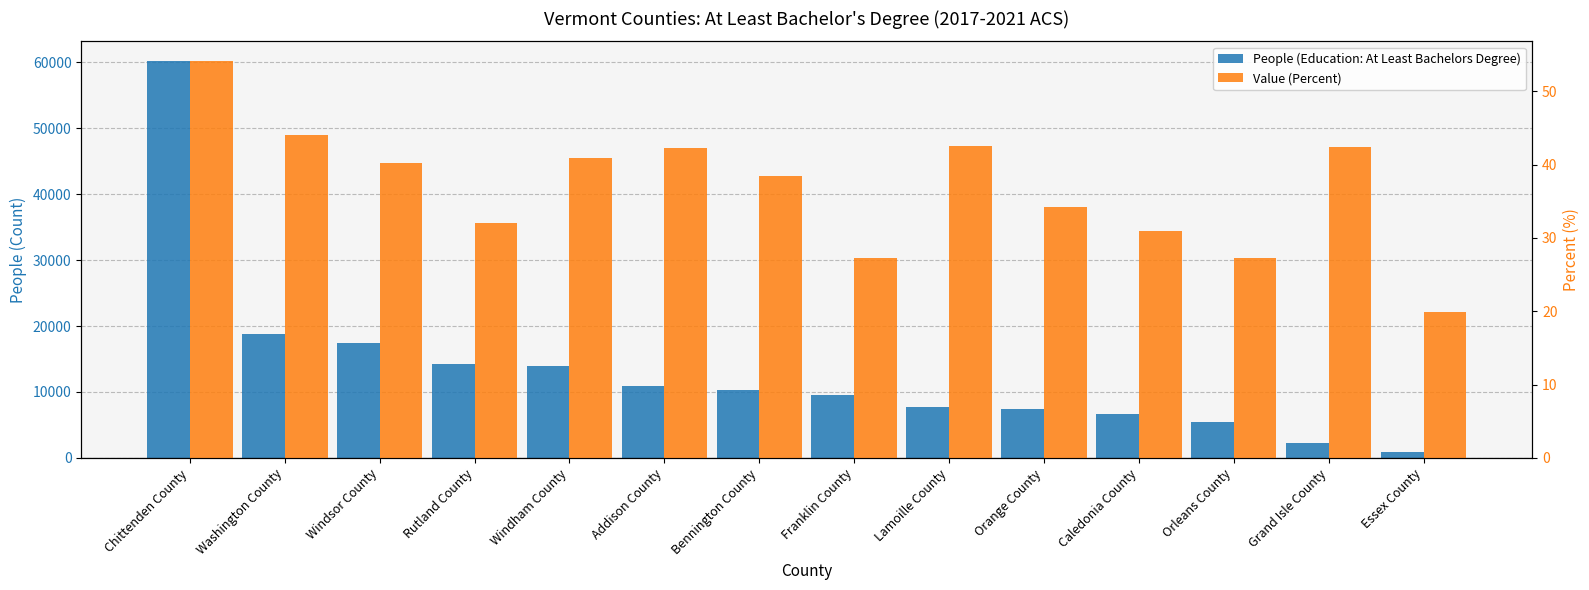

At which category is the sum across all series the highest?

Chittenden County